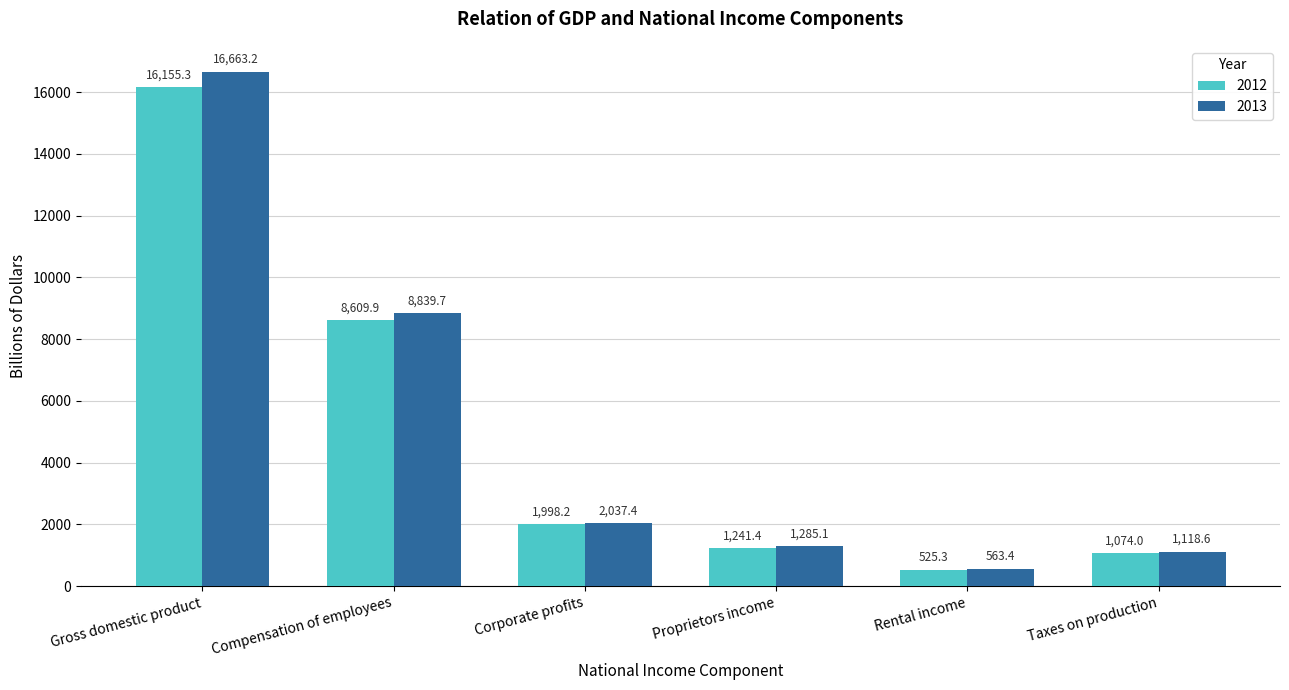

At which category is the sum across all series the highest?

Gross domestic product